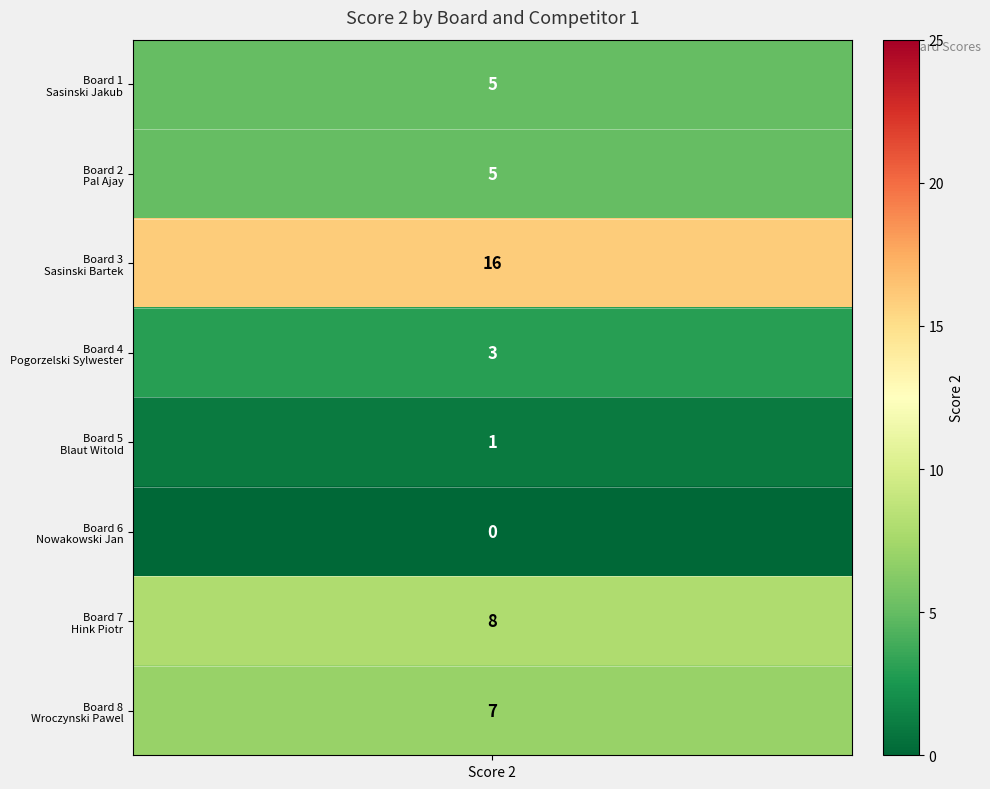

Which has a higher value, values or 6?

6